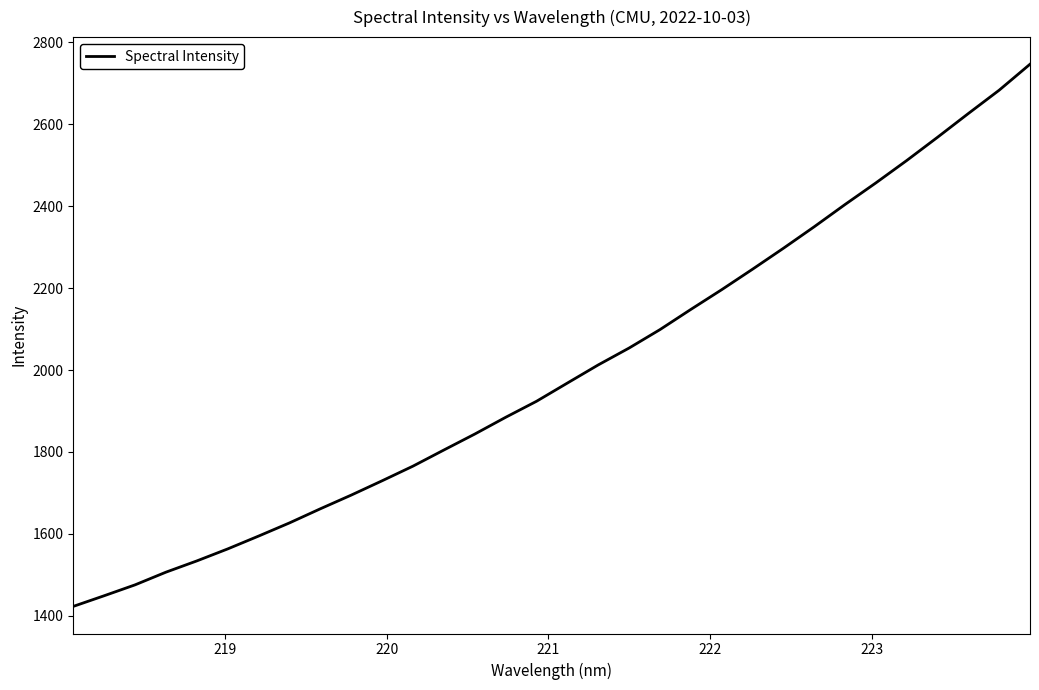

Does the chart have visible grid lines?

No